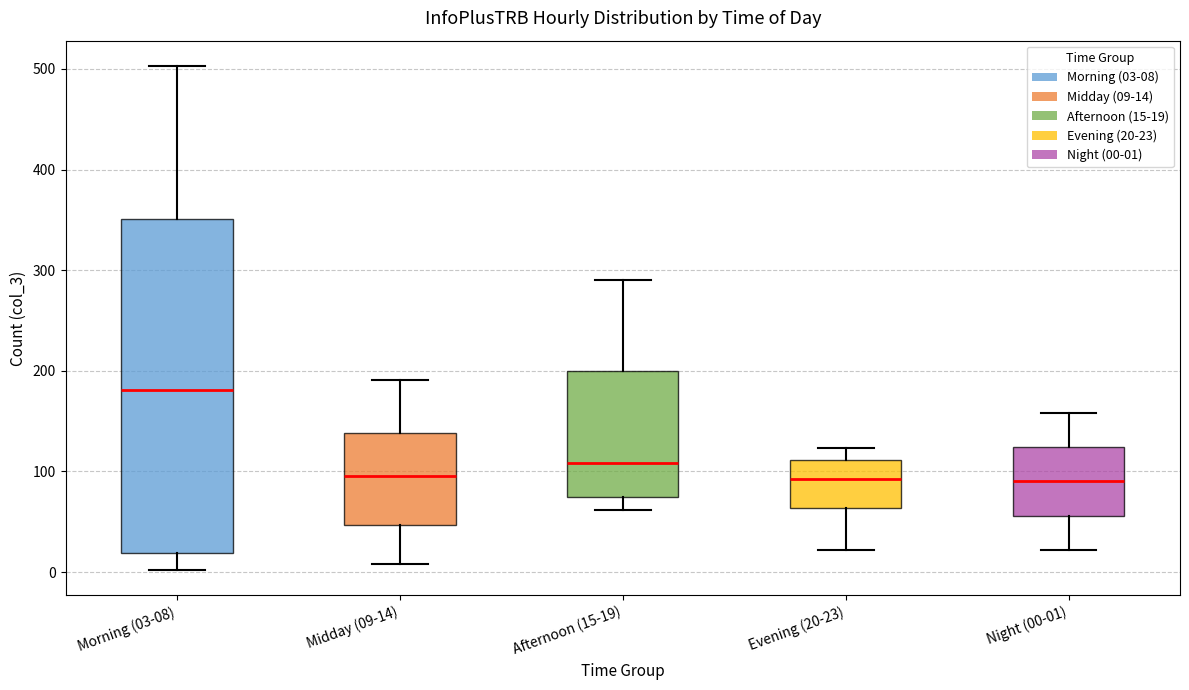

Where does the lower whisker of the box for Night (00-01) end on the y-axis? The values are not printed on the chart, so give them approximately, as read against the axis.

20